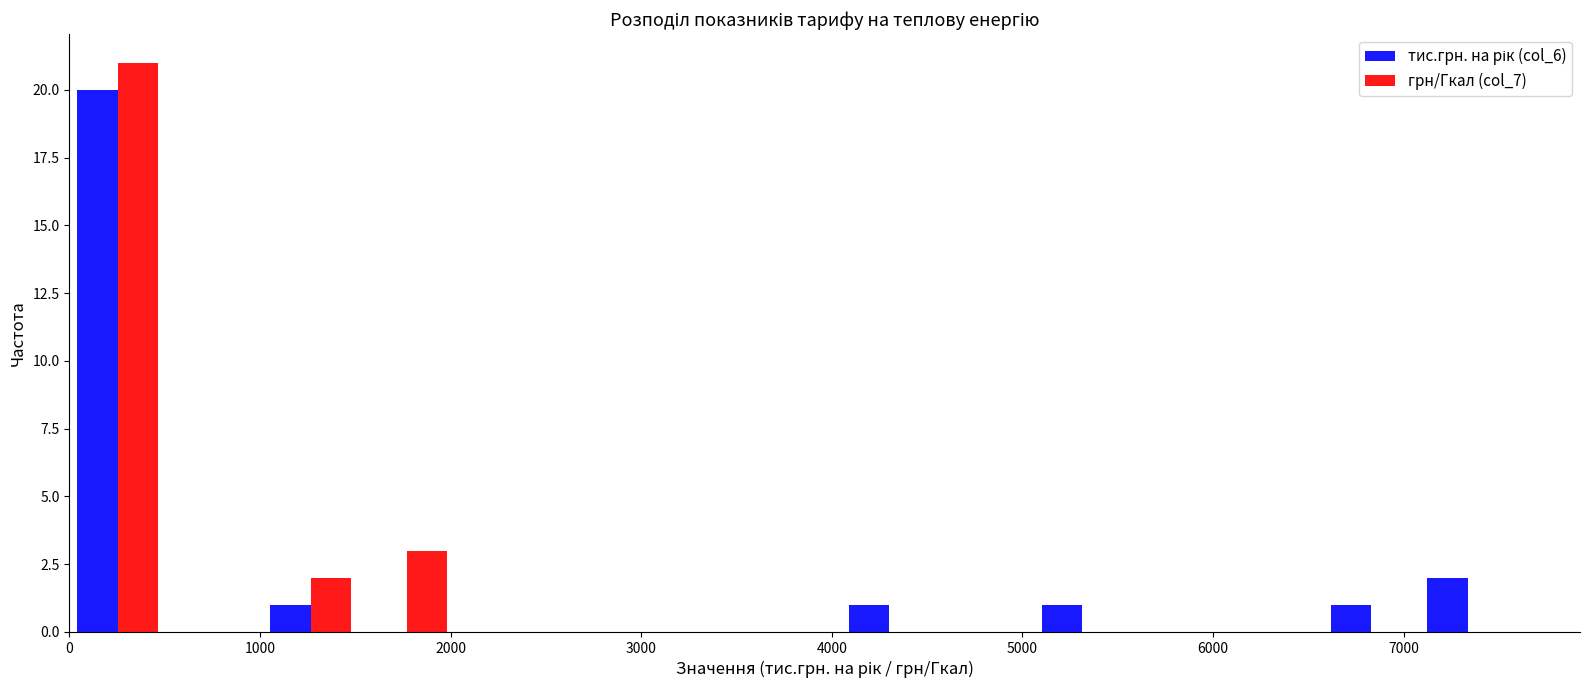

Reading left to right, list every range on the x-axis with the height of the bar of each series over it. Neither the bar edges nor the heights are printed on the chart, so give them approximately, as read against the axes.

0 to 500: тис.грн. на рік (col_6)=20	грн/Гкал (col_7)=21
500 to 1000: тис.грн. на рік (col_6)=0	грн/Гкал (col_7)=0
1000 to 1500: тис.грн. на рік (col_6)=1	грн/Гкал (col_7)=2
1500 to 2000: тис.грн. на рік (col_6)=0	грн/Гкал (col_7)=3
2000 to 2500: тис.грн. на рік (col_6)=0	грн/Гкал (col_7)=0
2500 to 3000: тис.грн. на рік (col_6)=0	грн/Гкал (col_7)=0
3000 to 3500: тис.грн. на рік (col_6)=0	грн/Гкал (col_7)=0
3500 to 4000: тис.грн. на рік (col_6)=0	грн/Гкал (col_7)=0
4000 to 4600: тис.грн. на рік (col_6)=1	грн/Гкал (col_7)=0
4600 to 5100: тис.грн. на рік (col_6)=0	грн/Гкал (col_7)=0
5100 to 5600: тис.грн. на рік (col_6)=1	грн/Гкал (col_7)=0
5600 to 6100: тис.грн. на рік (col_6)=0	грн/Гкал (col_7)=0
6100 to 6600: тис.грн. на рік (col_6)=0	грн/Гкал (col_7)=0
6600 to 7100: тис.грн. на рік (col_6)=1	грн/Гкал (col_7)=0
7100 to 7600: тис.грн. на рік (col_6)=2	грн/Гкал (col_7)=0